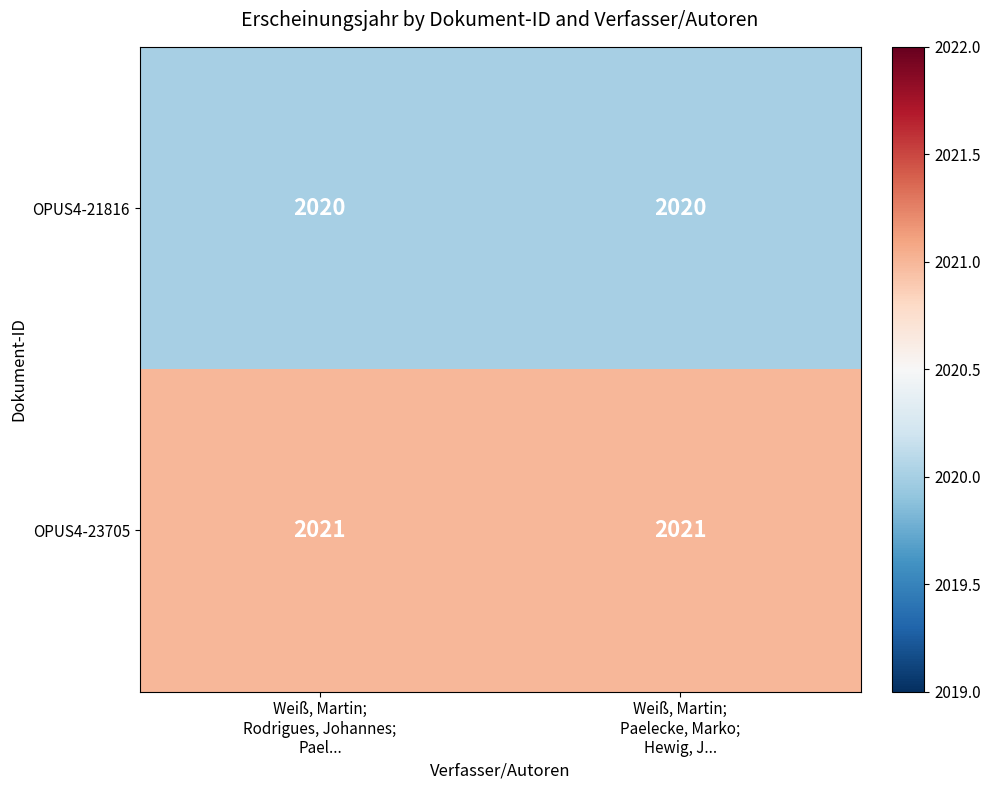

What is the lowest value of the OPUS4-23705 series?

2021